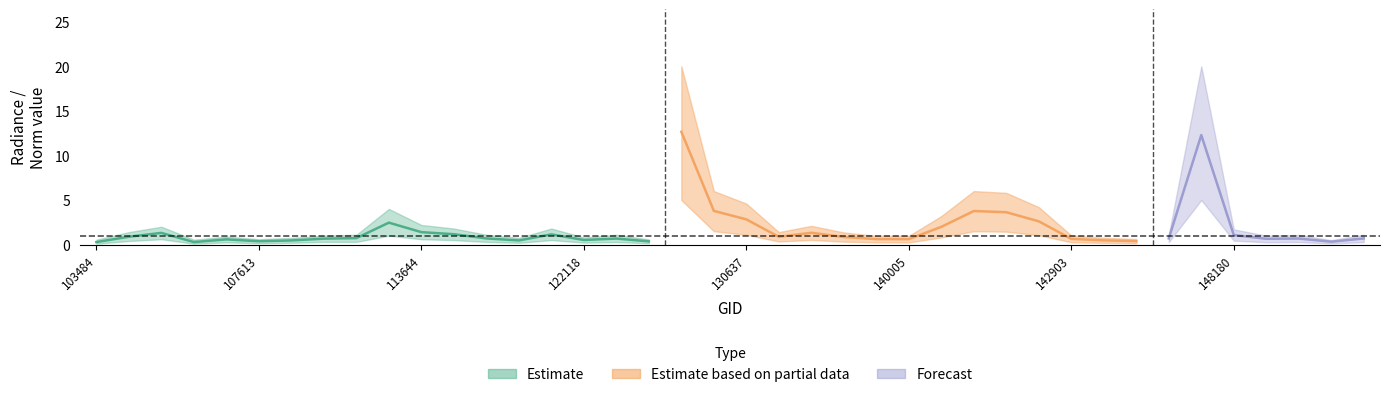

True or false: rade9_lo and rade9_mid cross at least once.

False